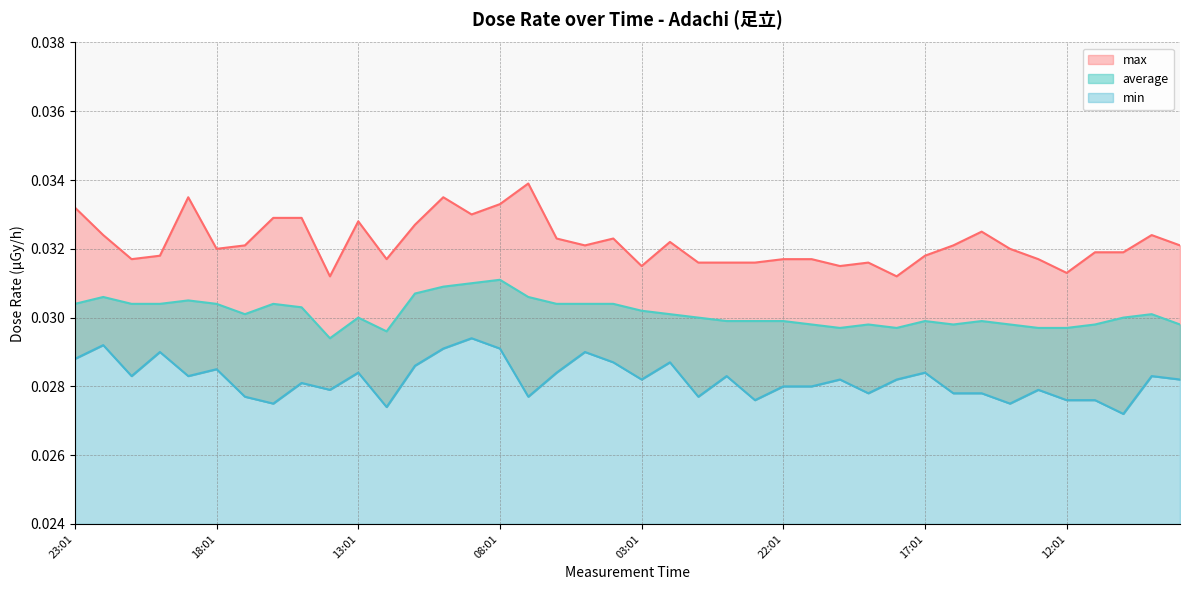

True or false: min and max cross at least once.

False